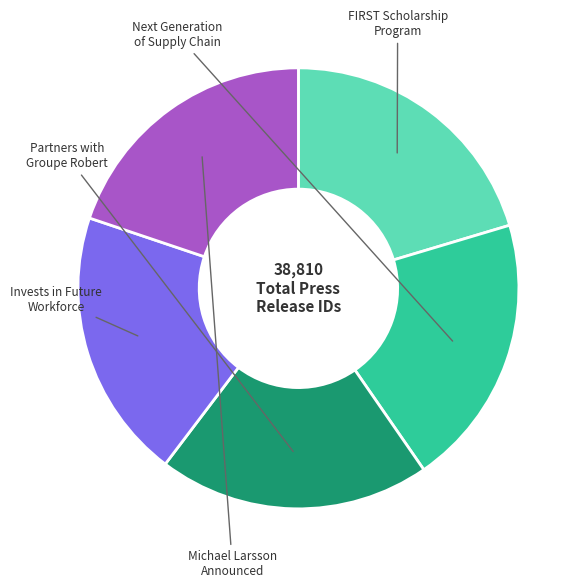

How many segments does this pie chart have?

5